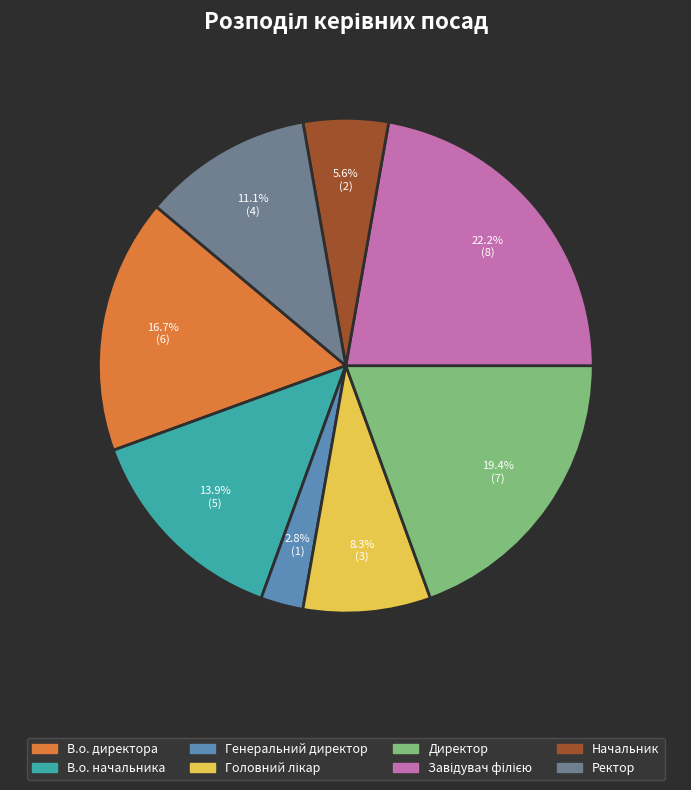

True or false: Ректор accounts for 11% of the total.

True